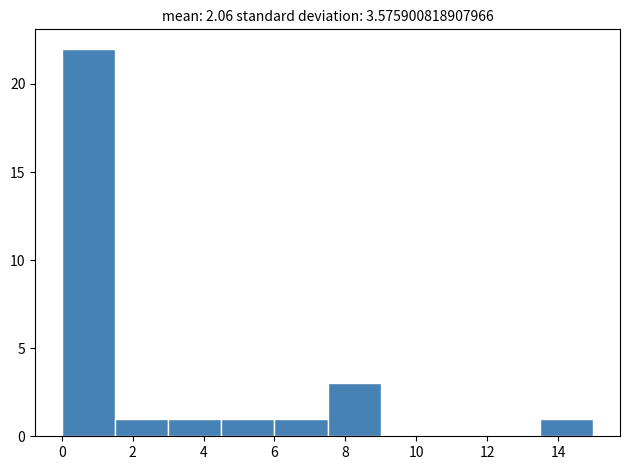

What is the height of the bar covering 7.5 to 9.0 on the x-axis? Neither the bar edges nor the heights are printed on the chart, so give them approximately, as read against the axes.

3